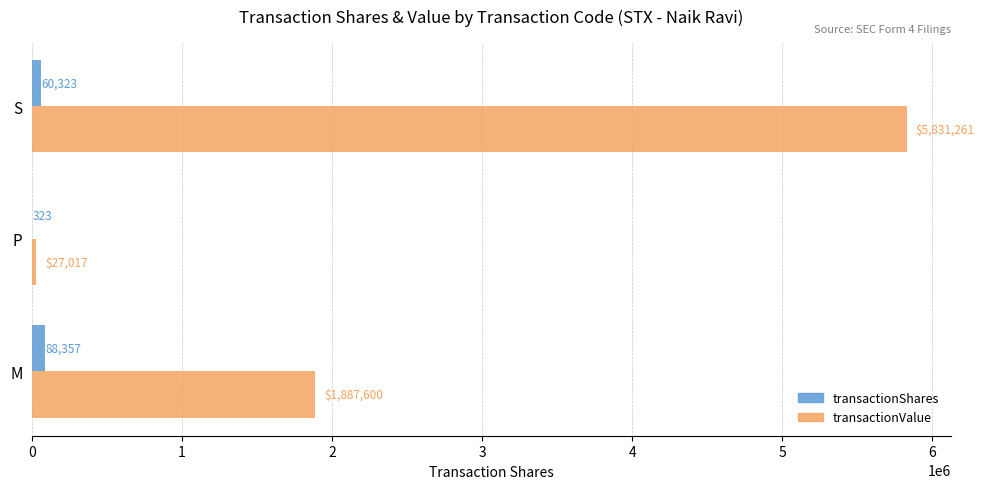

At which label is transactionShares closest to 44340?

S